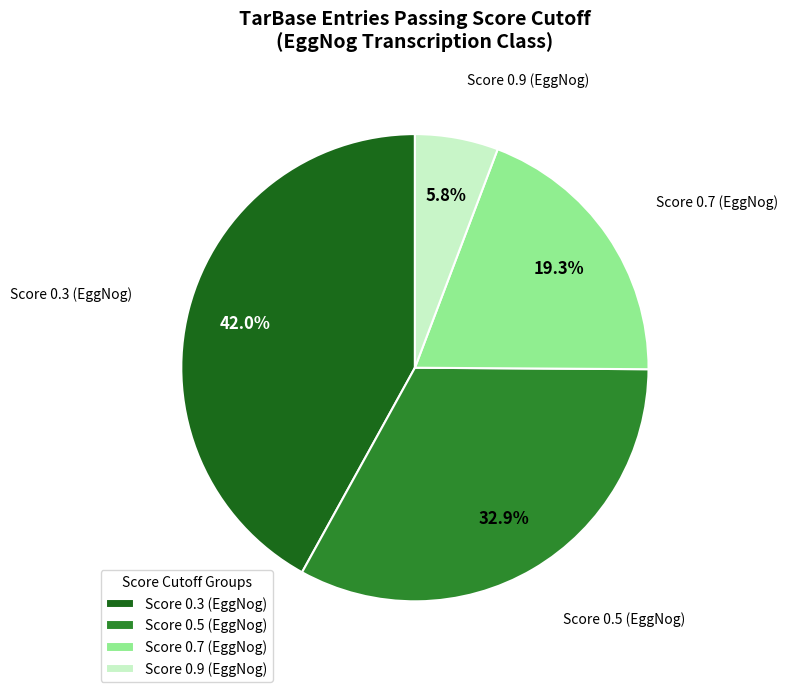

True or false: Score 0.3 (EggNog) accounts for 42% of the total.

True